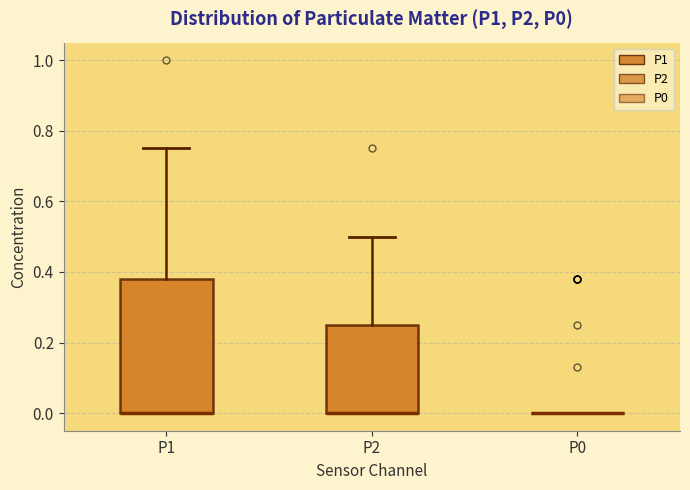

Where is the lower edge of the box for P1 on the y-axis? The values are not printed on the chart, so give them approximately, as read against the axis.

0.00